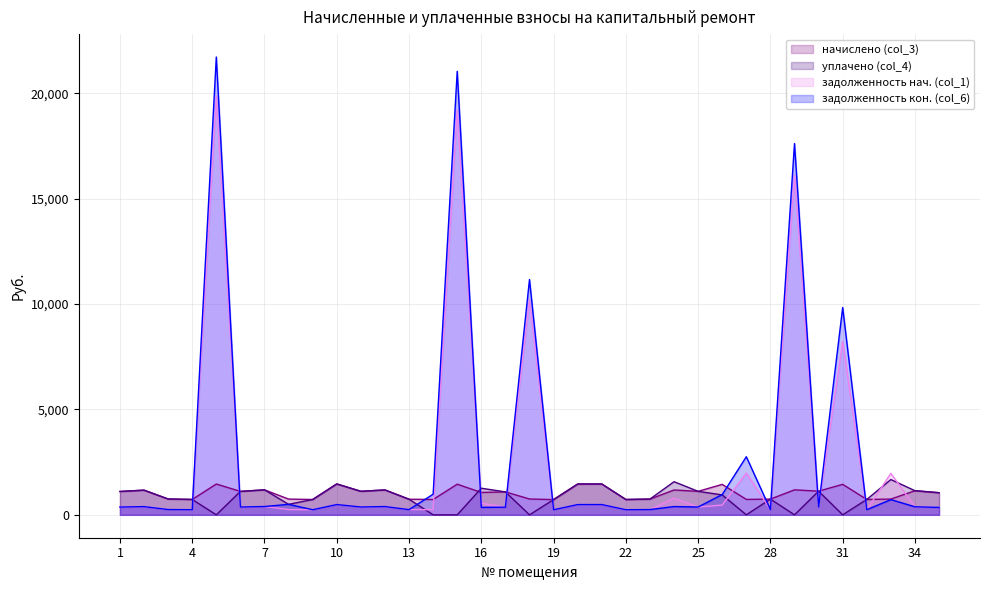

How many interior local peaks does the начислено (col_3) series have?

13